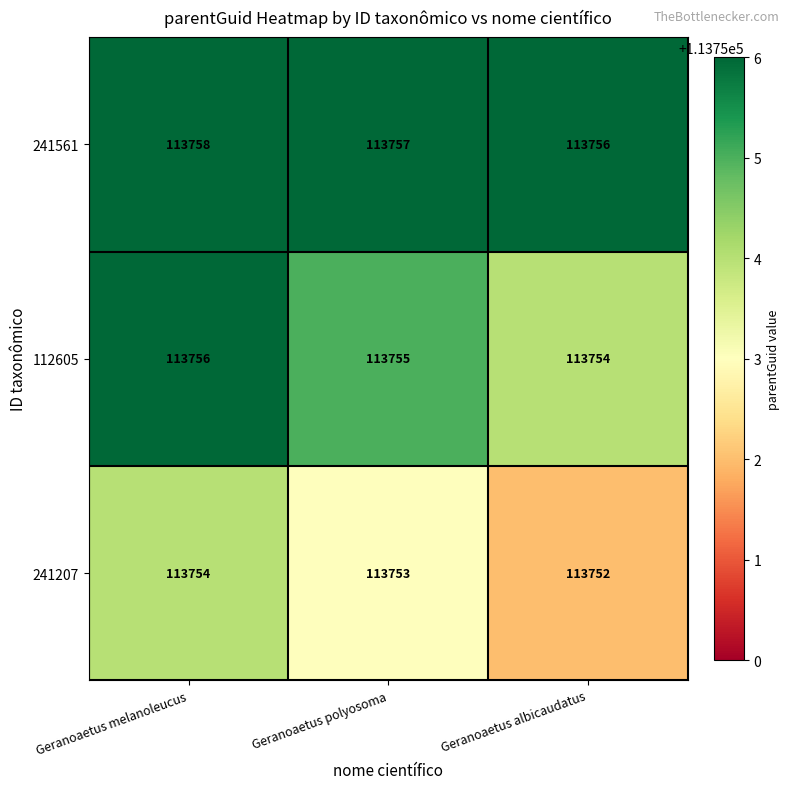

At which category is the sum across all series the highest?

Geranoaetus melanoleucus